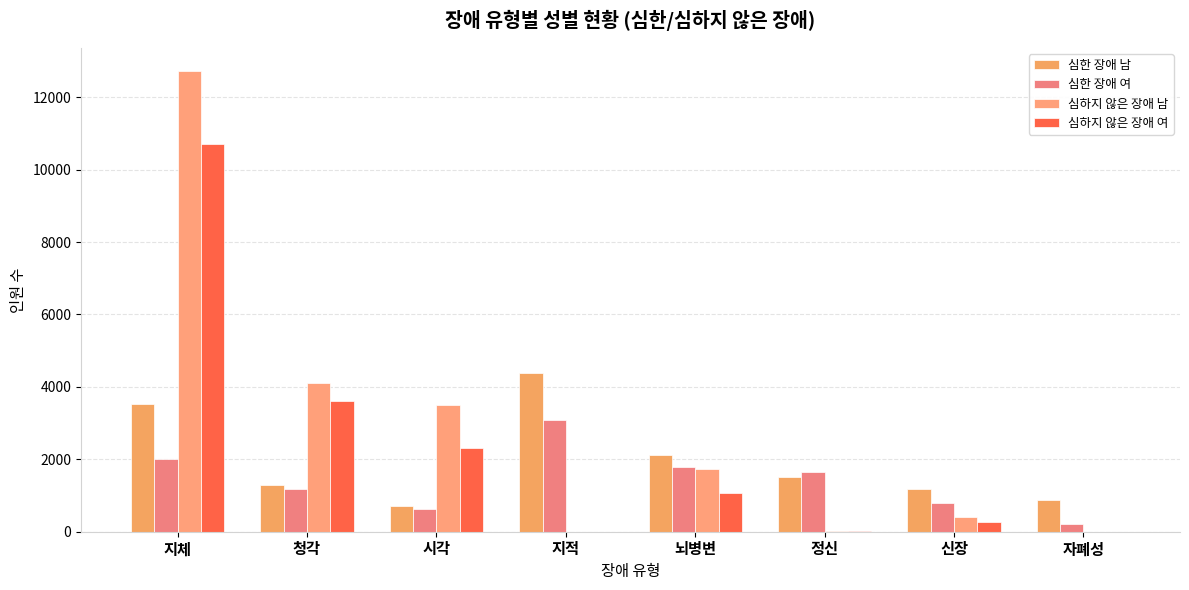

What is the difference between the maximum and minimum values in the 심한 장애 남 series?

3681